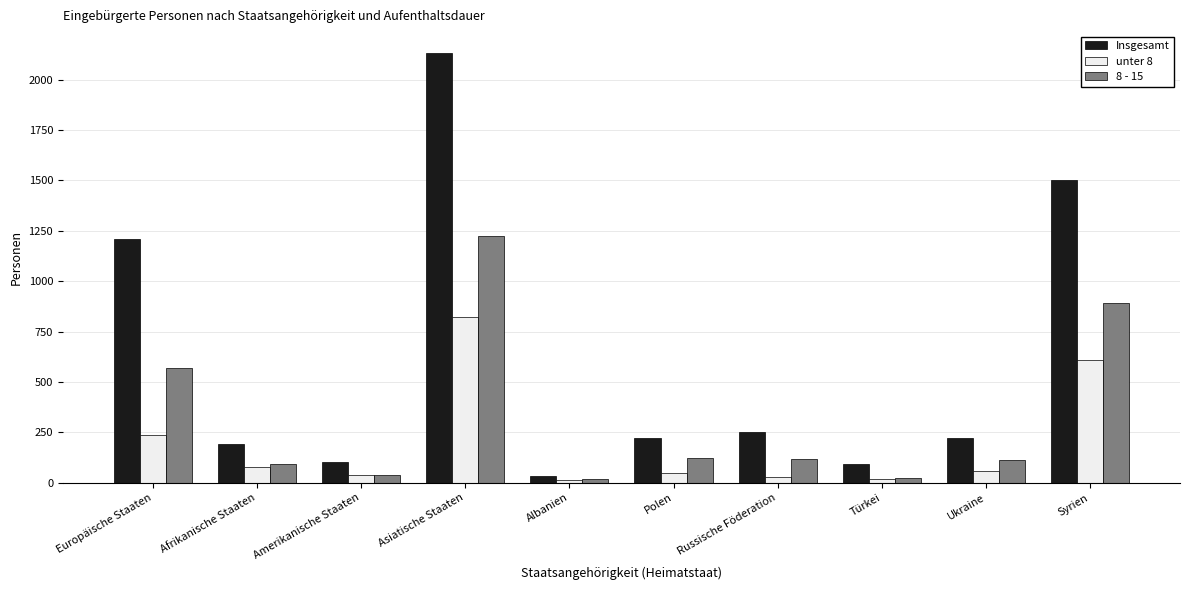

At which label does 8 - 15 reach its peak?

Asiatische Staaten